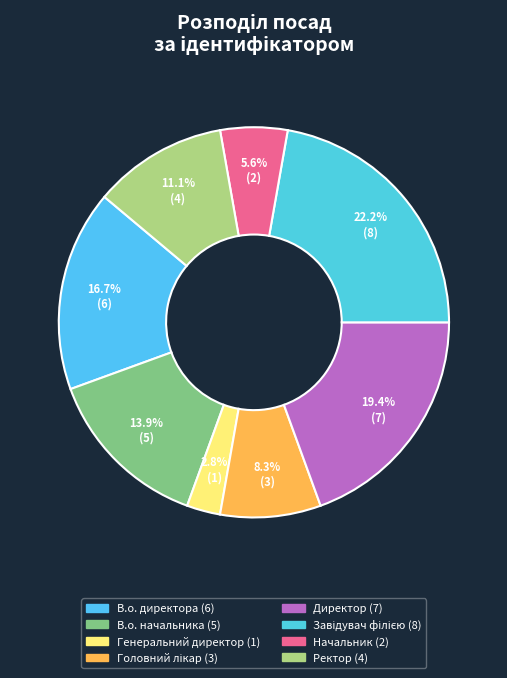

How many slices are in this pie chart?

8